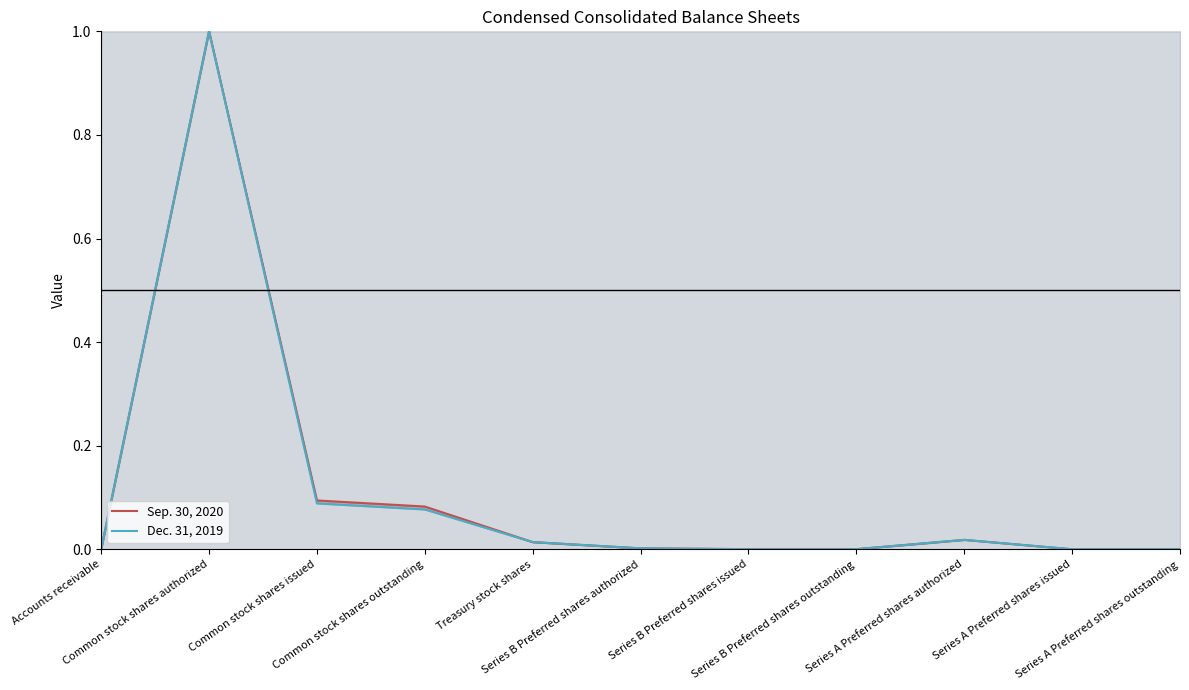

What are all the series names shown in the legend?

Sep. 30, 2020, Dec. 31, 2019